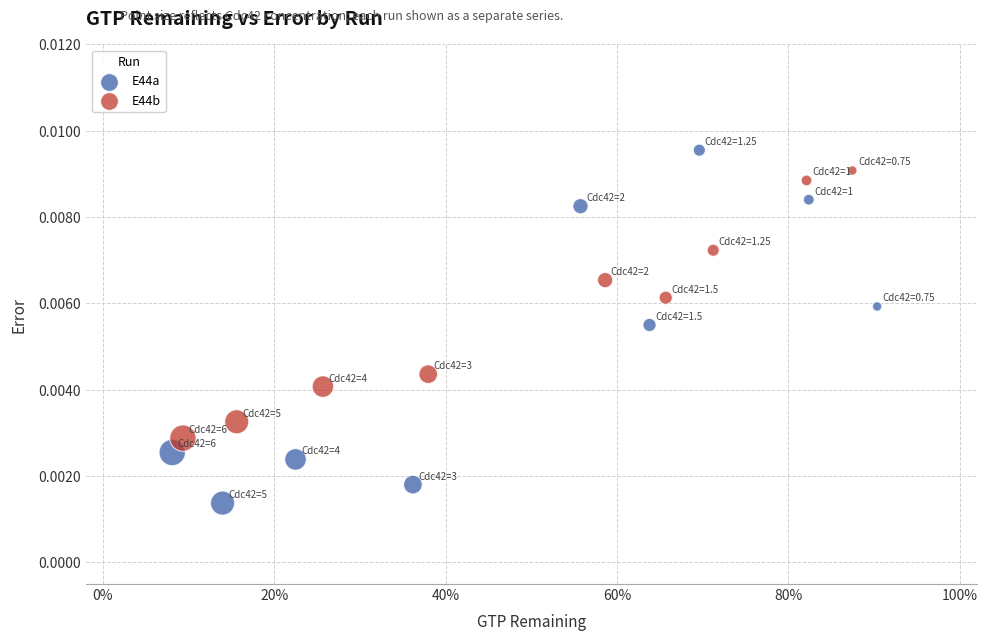

Which series has the widest spread of Y values?

E44a